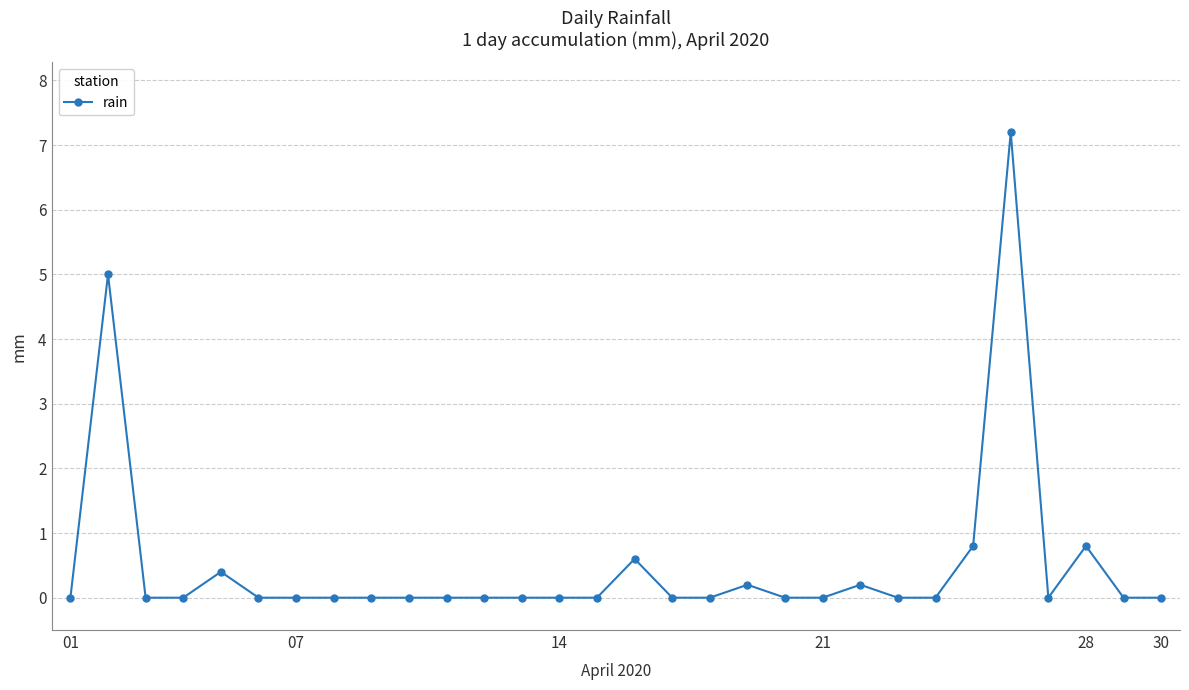

What is the greatest value displayed?

7.2